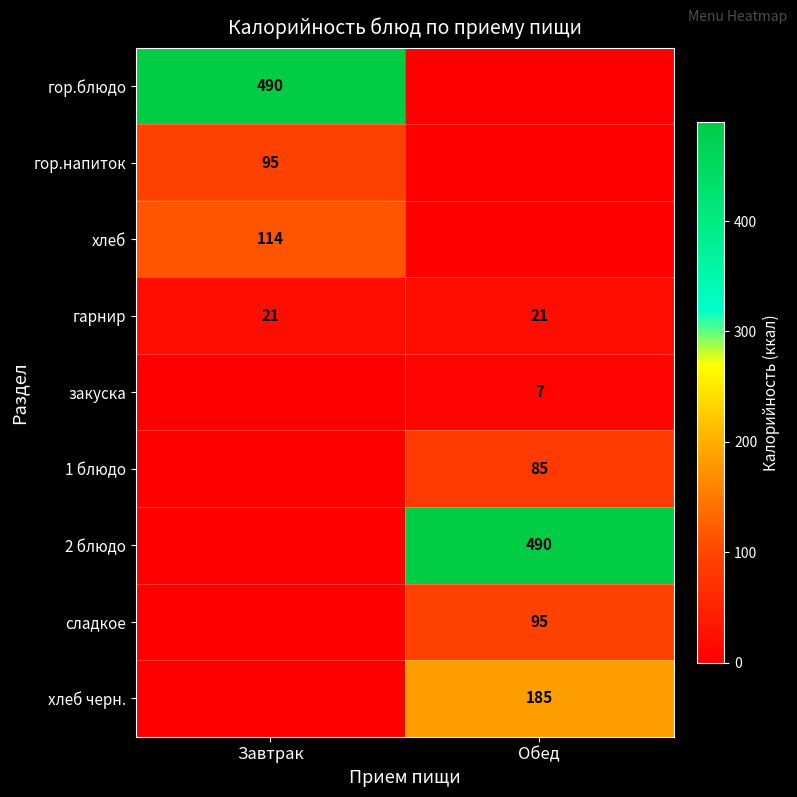

Where is закуска nearest to the value 3?

Завтрак